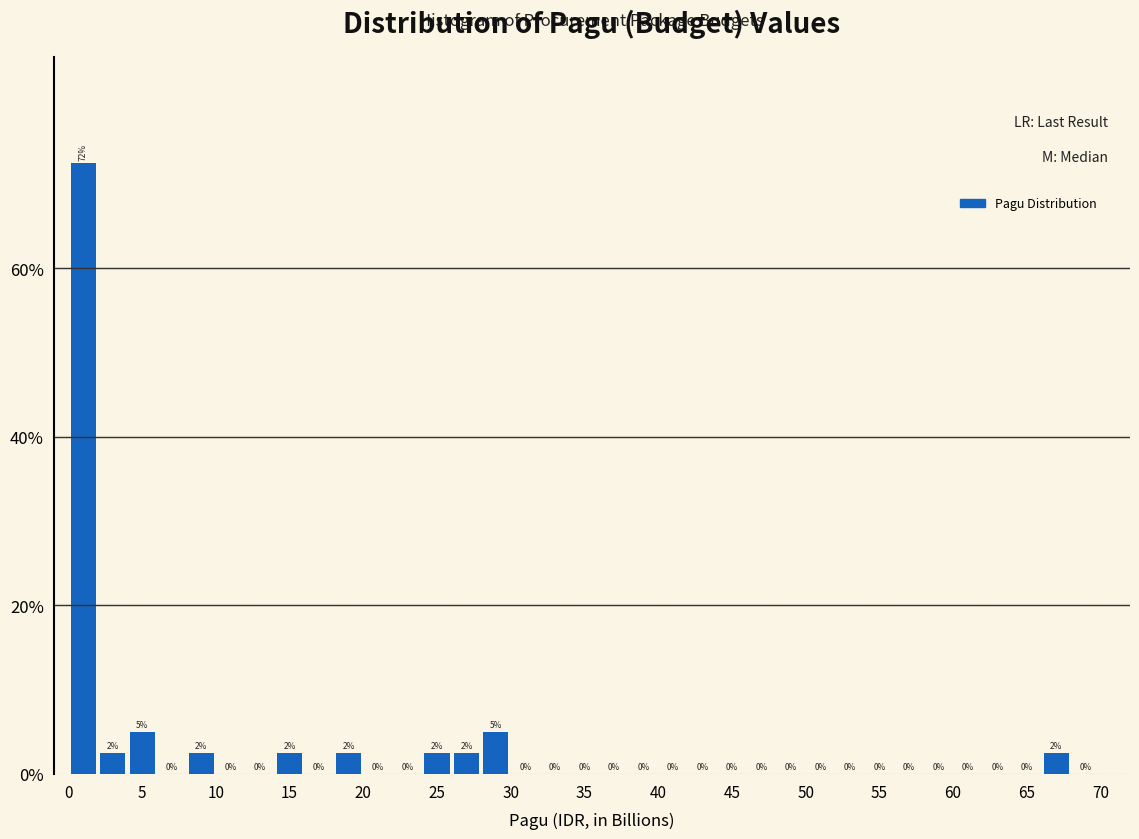

Which range on the x-axis has the tallest bar?

0 to 2